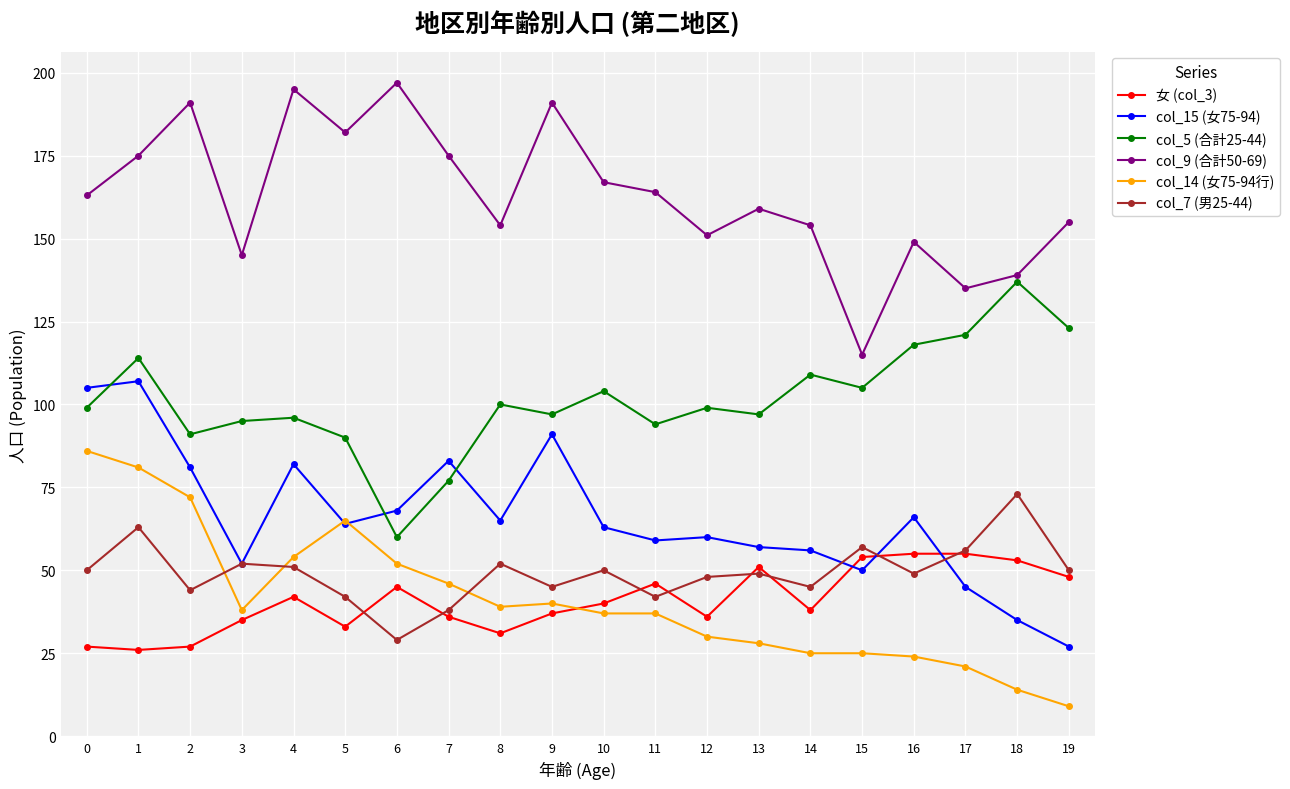

What is the average value of the col_14 (女75-94行) series?

41